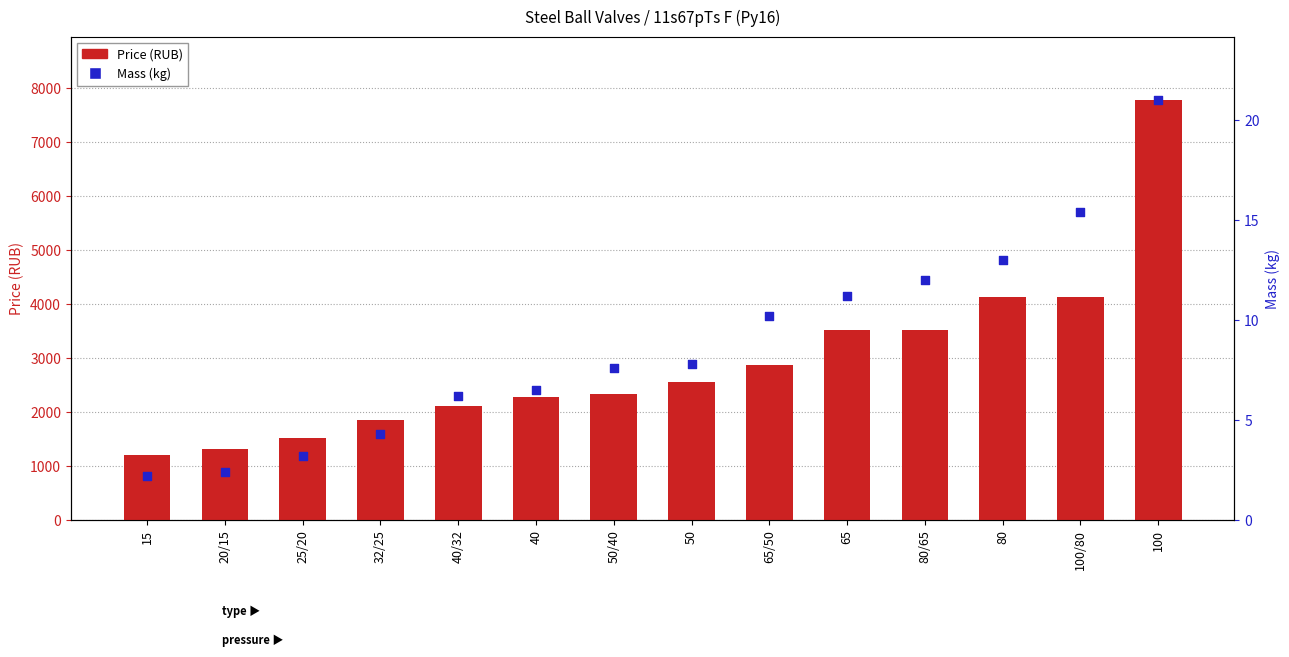

What are all the series names shown in the legend?

Price (RUB), Mass (kg)